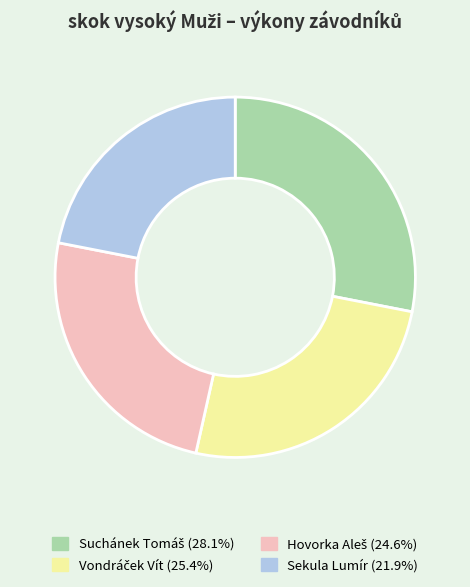

Which slice is the smallest?

Sekula Lumír